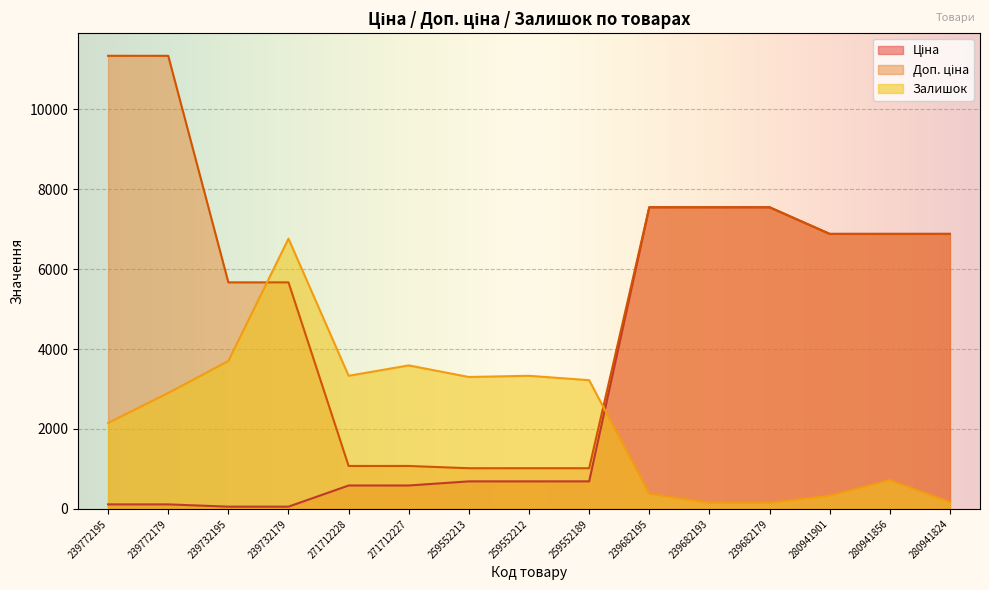

After their last crossing, which series has the higher values: Залишок or Доп. ціна?

Доп. ціна